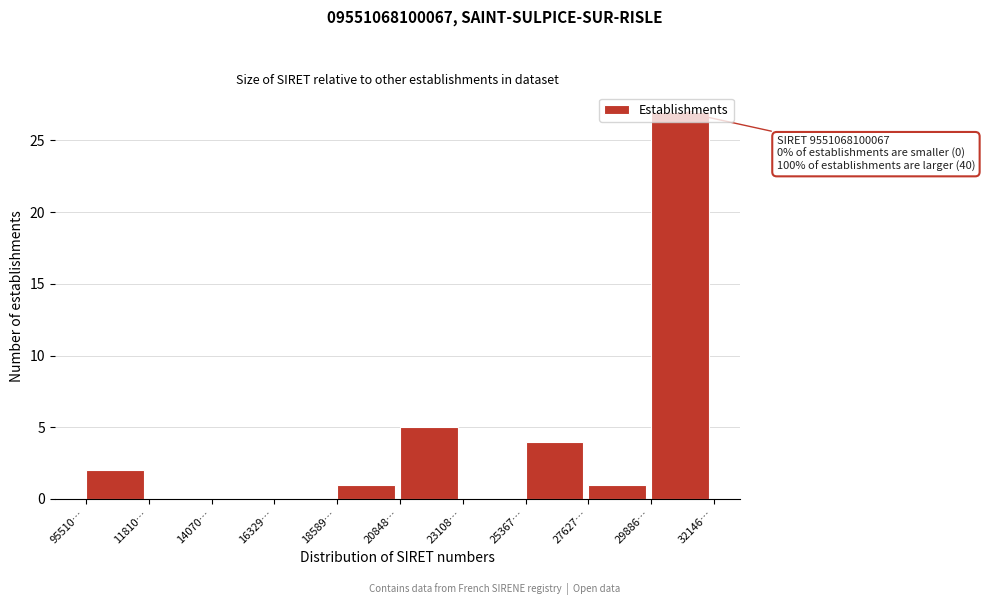

At which label is the value closest to 13?

20848…